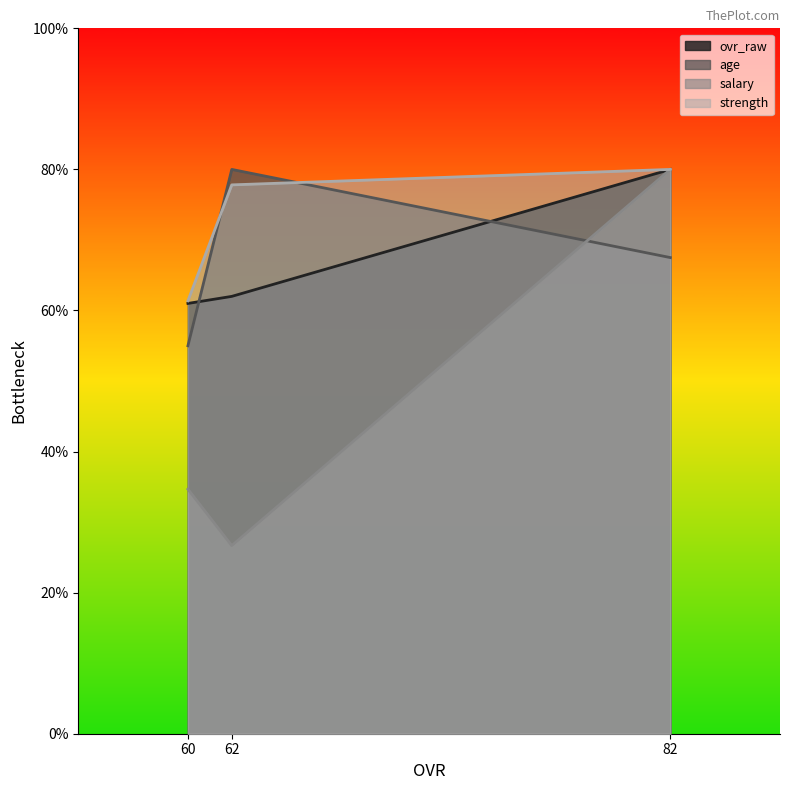

True or false: ovr_raw has a value of 23.5 at 62.

False